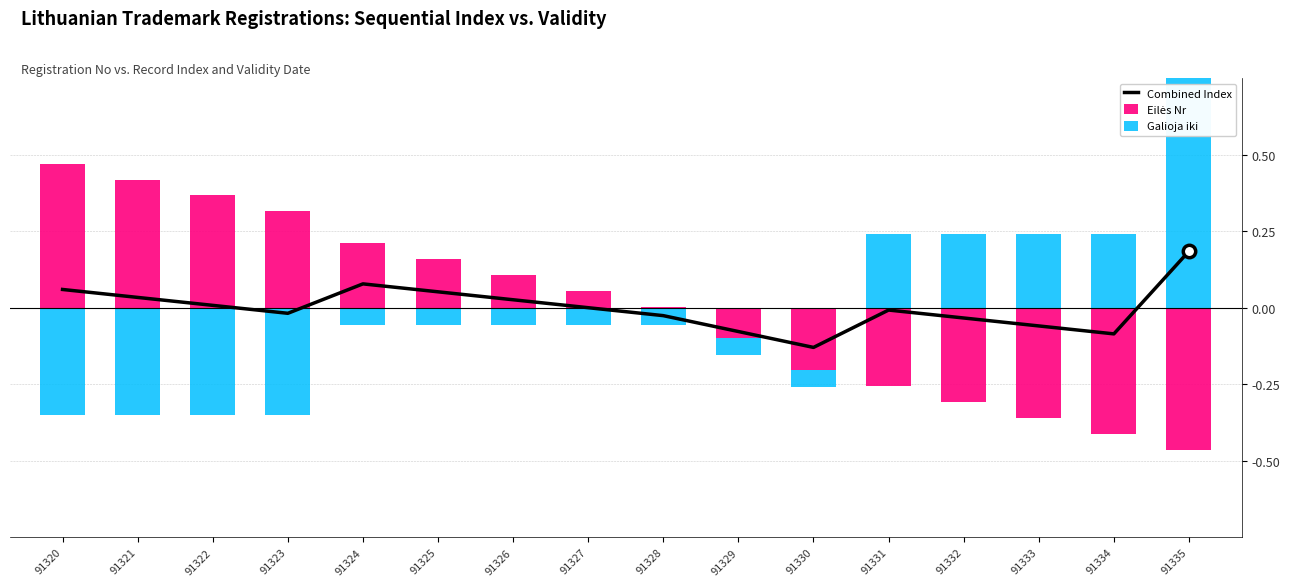

At which category is the sum across all series the highest?

91335